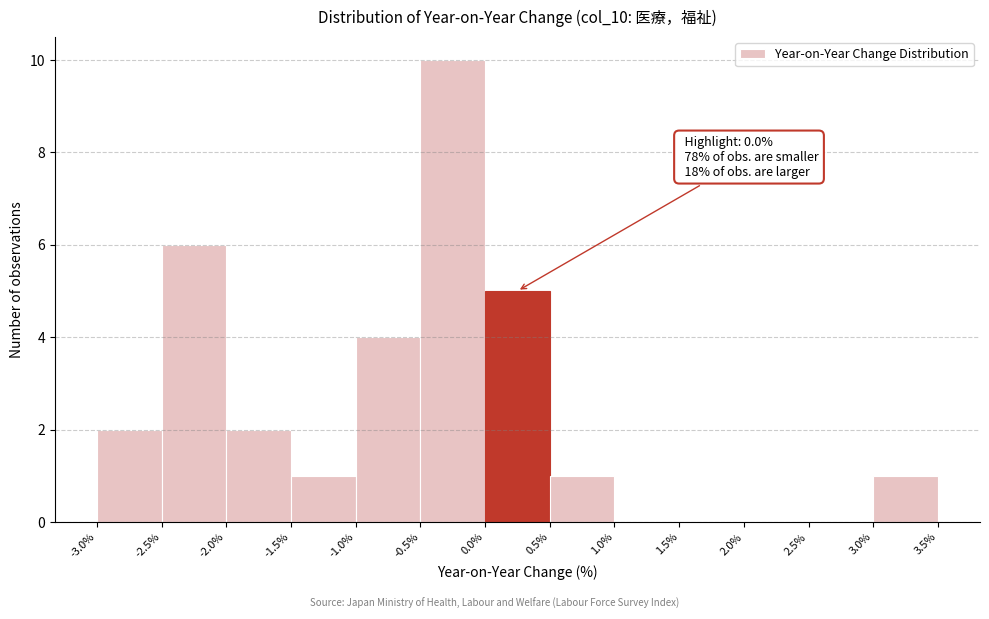

Which range on the x-axis has the tallest bar?

-0.5% to 0.0%